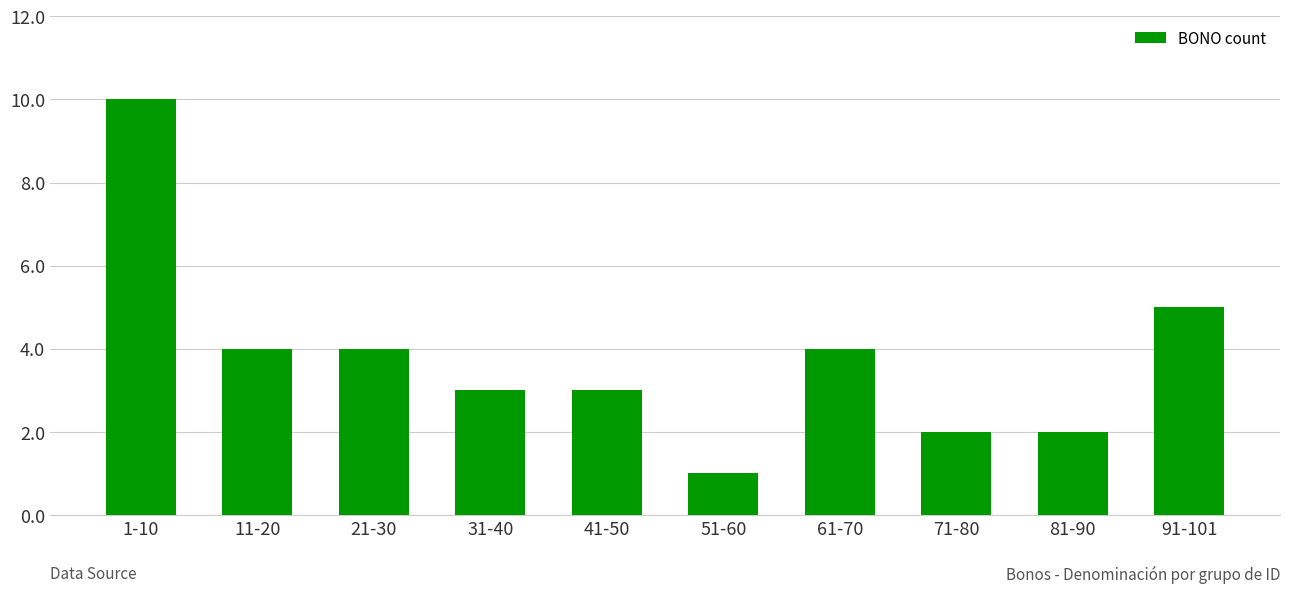

What position from the right is 61-70?

4